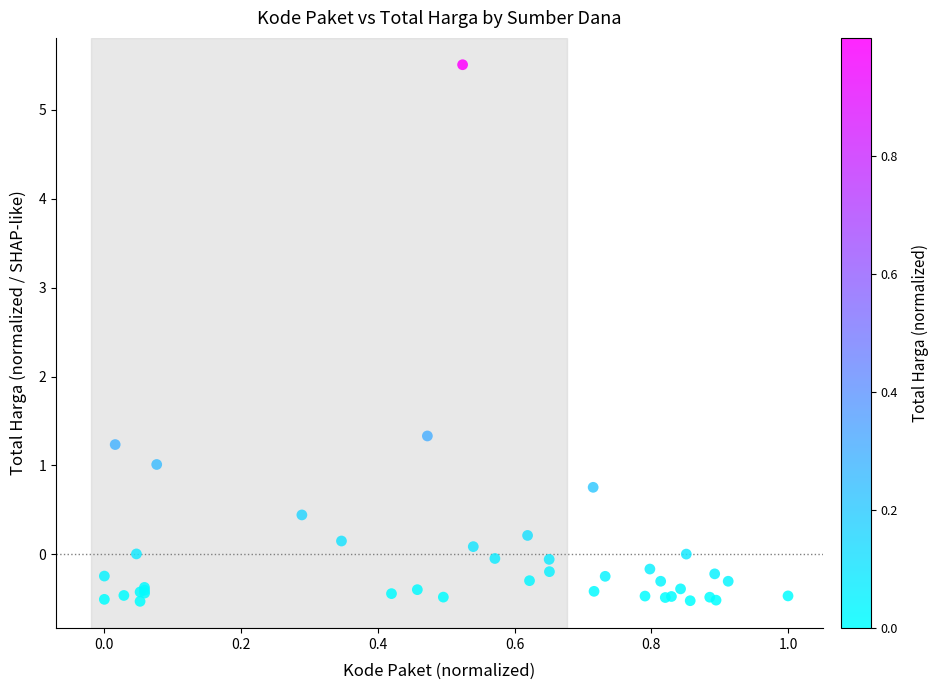

What Y value in the scatter plot is closest to 2?

1.3